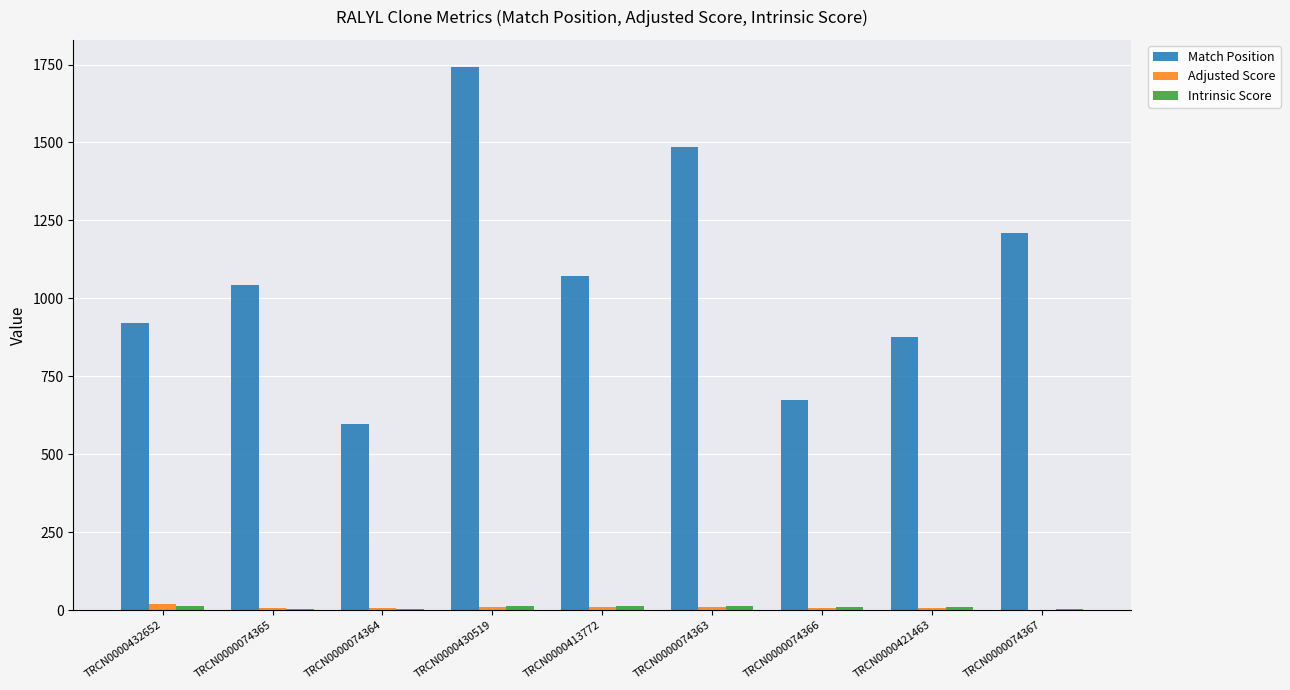

Which category has the highest value across all series?

TRCN0000430519